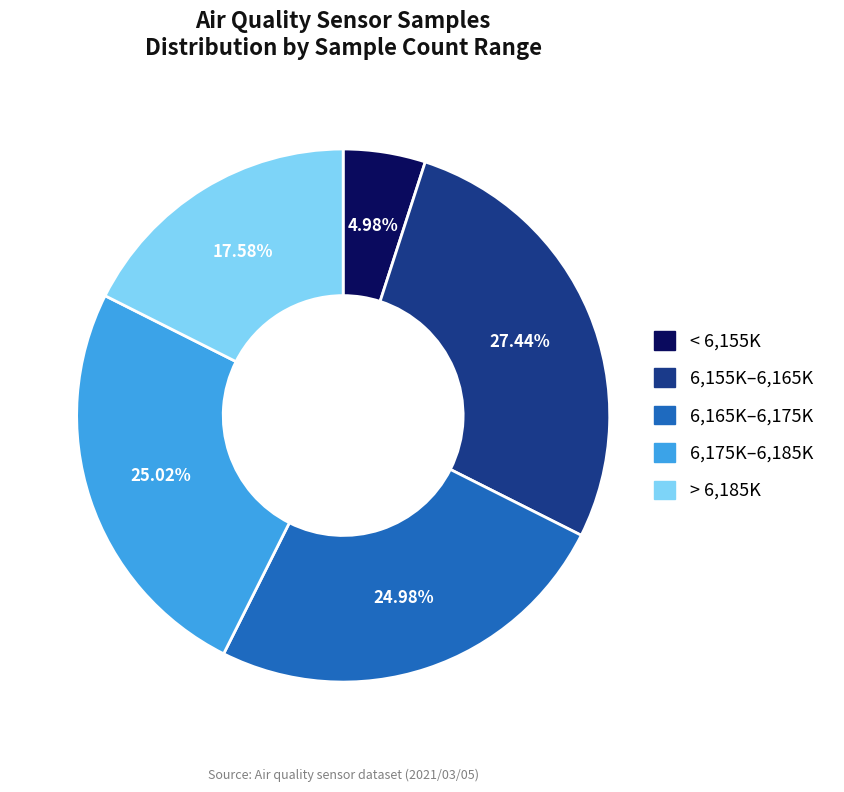

Which has a higher value, 6,165K–6,175K or > 6,185K?

6,165K–6,175K